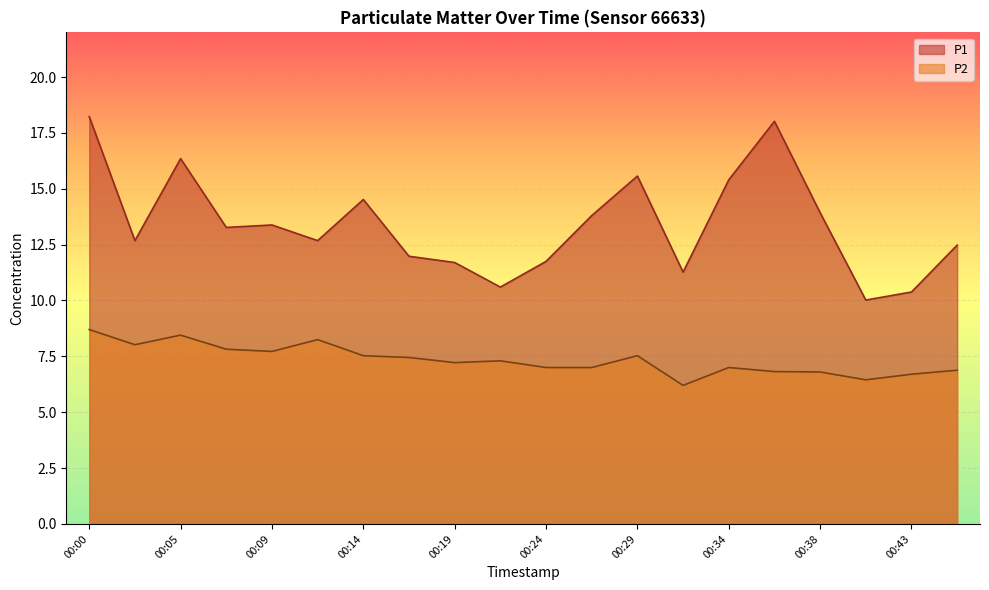

What is the smallest value displayed?

6.2